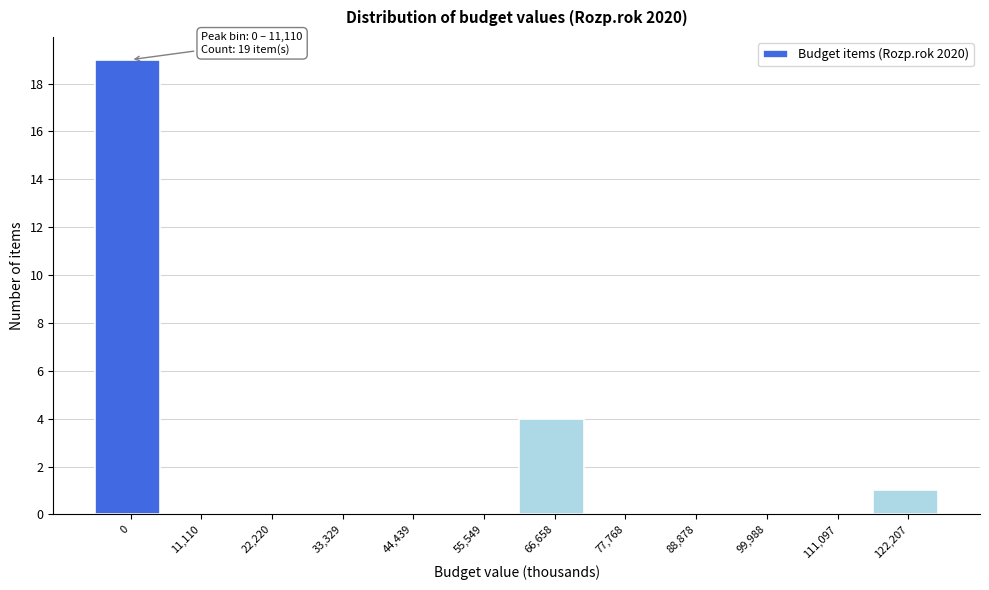

Reading right to left, list all the values displayed in this chart.

122,207=1	111,097=0	99,988=0	88,878=0	77,768=0	66,658=4	55,549=0	44,439=0	33,329=0	22,220=0	11,110=0	0=19